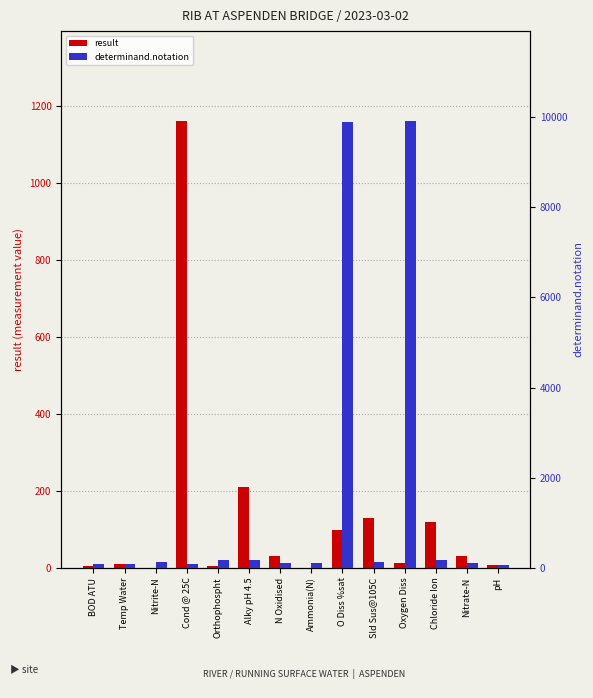

Is the value of result at Orthophospht greater than the value of determinand.notation at Nitrite-N?

No